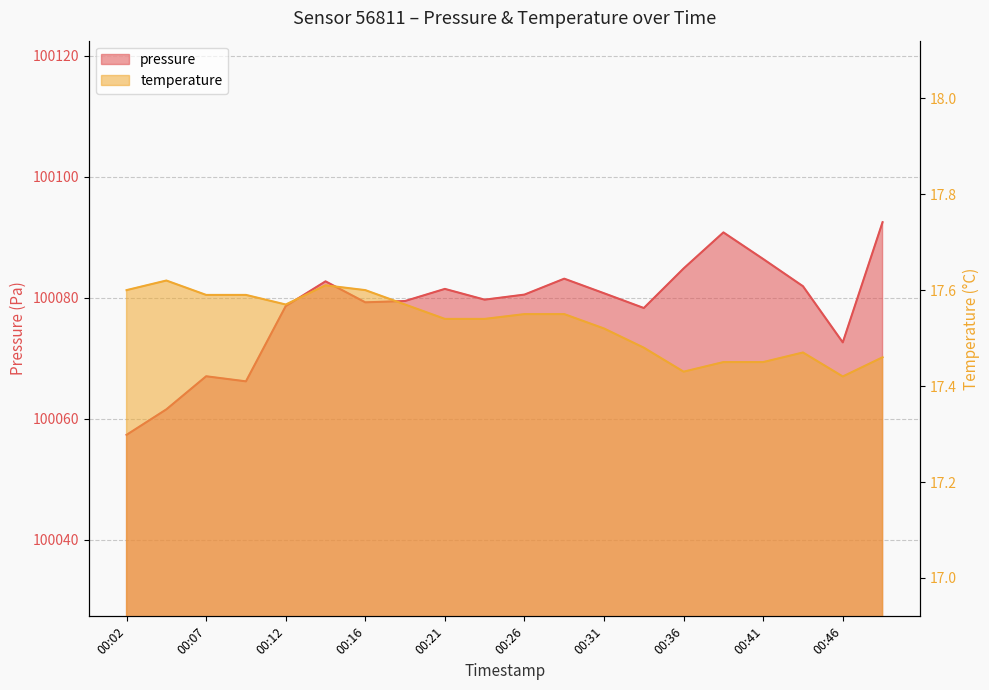

How many distinct data groups are displayed?

2